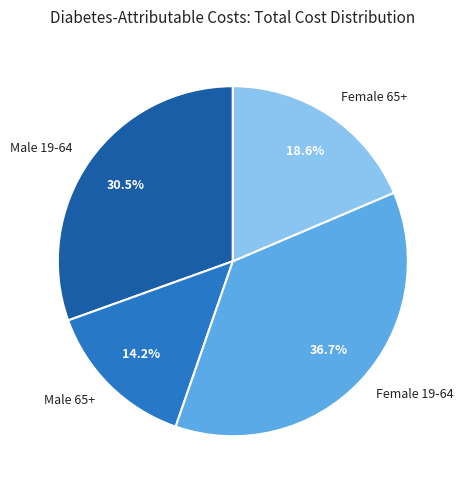

What percentage is NOT represented by Male 65+?

85.8%